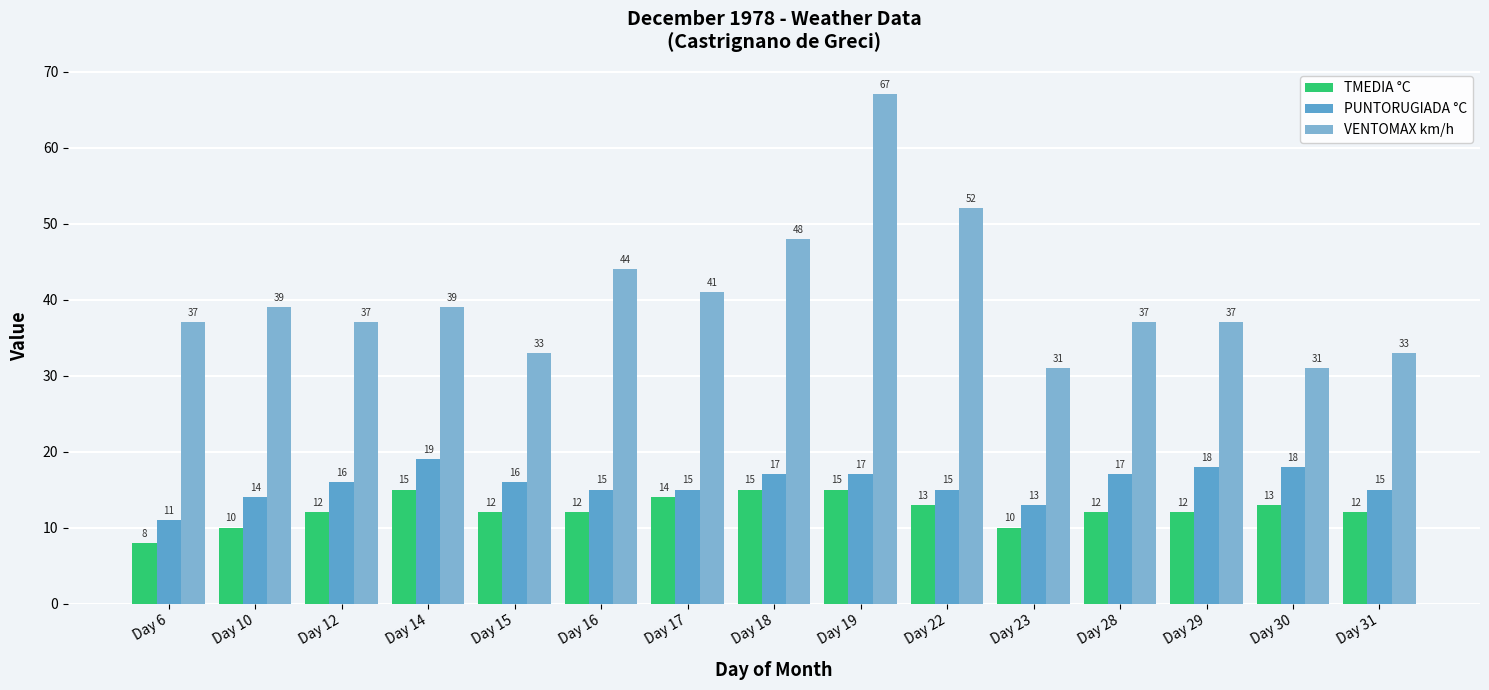

What is the spread (max minus min) of values at Day 10?

29